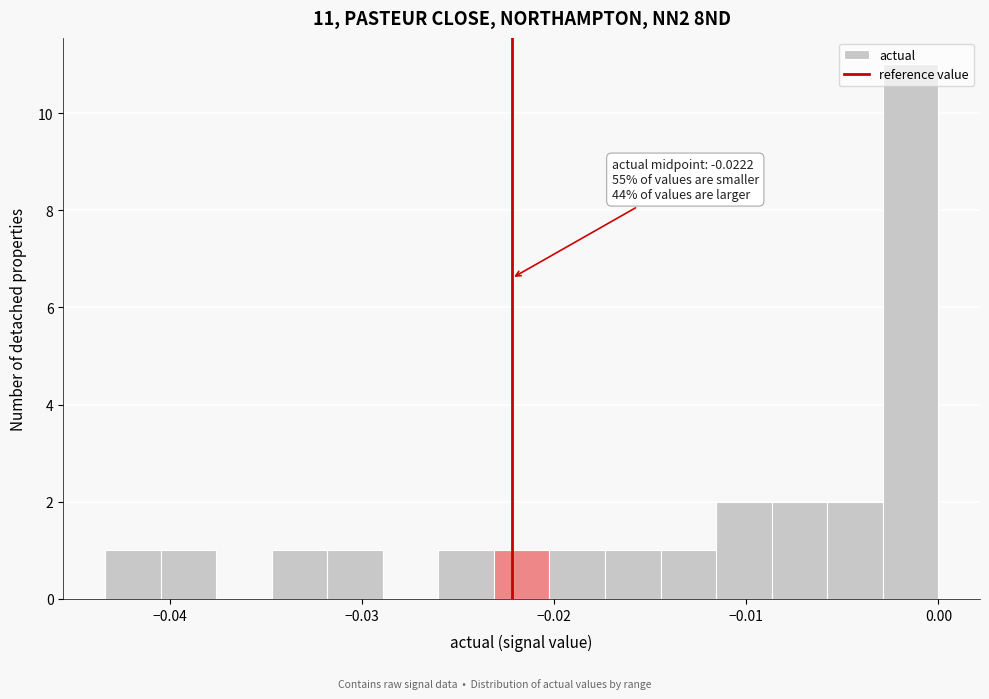

Read against the x-axis, roughly where is the centre of the tallest bar?

-0.001